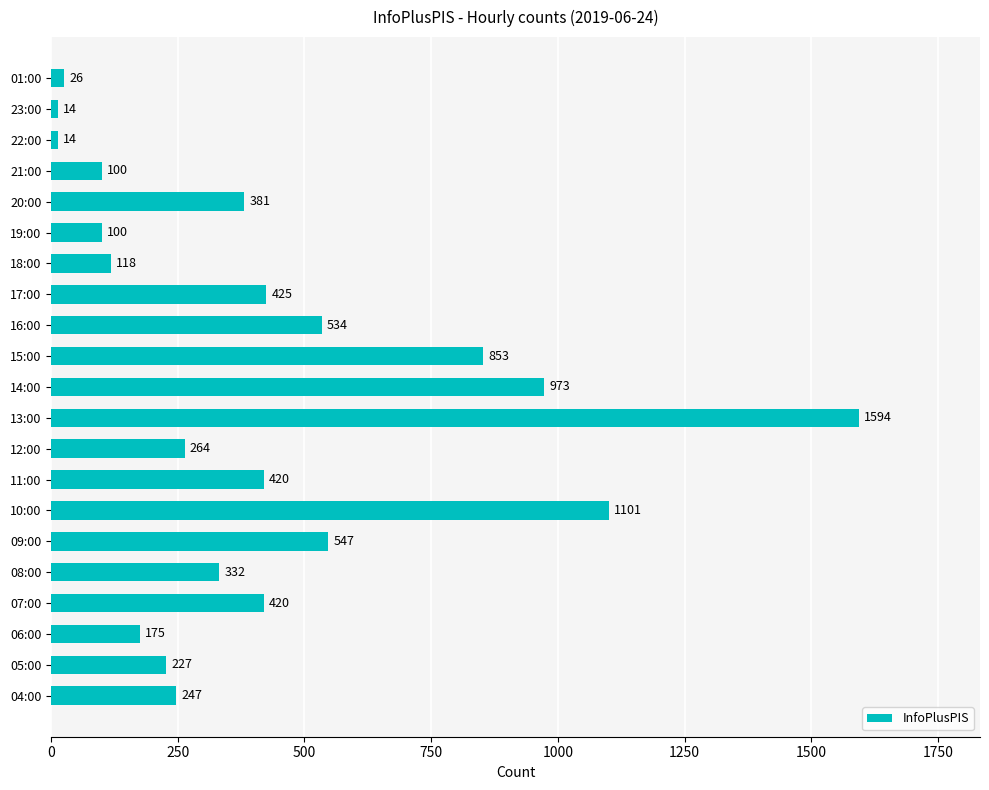

Reading bottom to top, what are all the values shown in this chart?

04:00=247	05:00=227	06:00=175	07:00=420	08:00=332	09:00=547	10:00=1101	11:00=420	12:00=264	13:00=1594	14:00=973	15:00=853	16:00=534	17:00=425	18:00=118	19:00=100	20:00=381	21:00=100	22:00=14	23:00=14	01:00=26